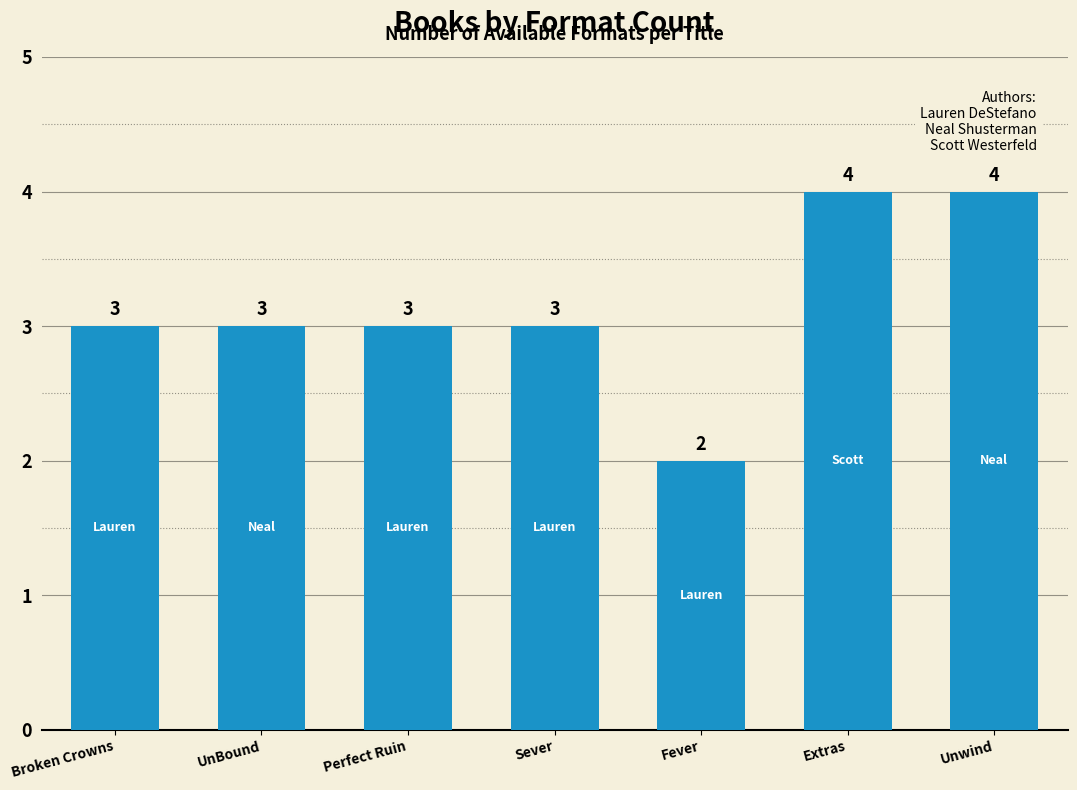

Reading left to right, transcribe all the data shown in this chart.

3	3	3	3	2	4	4